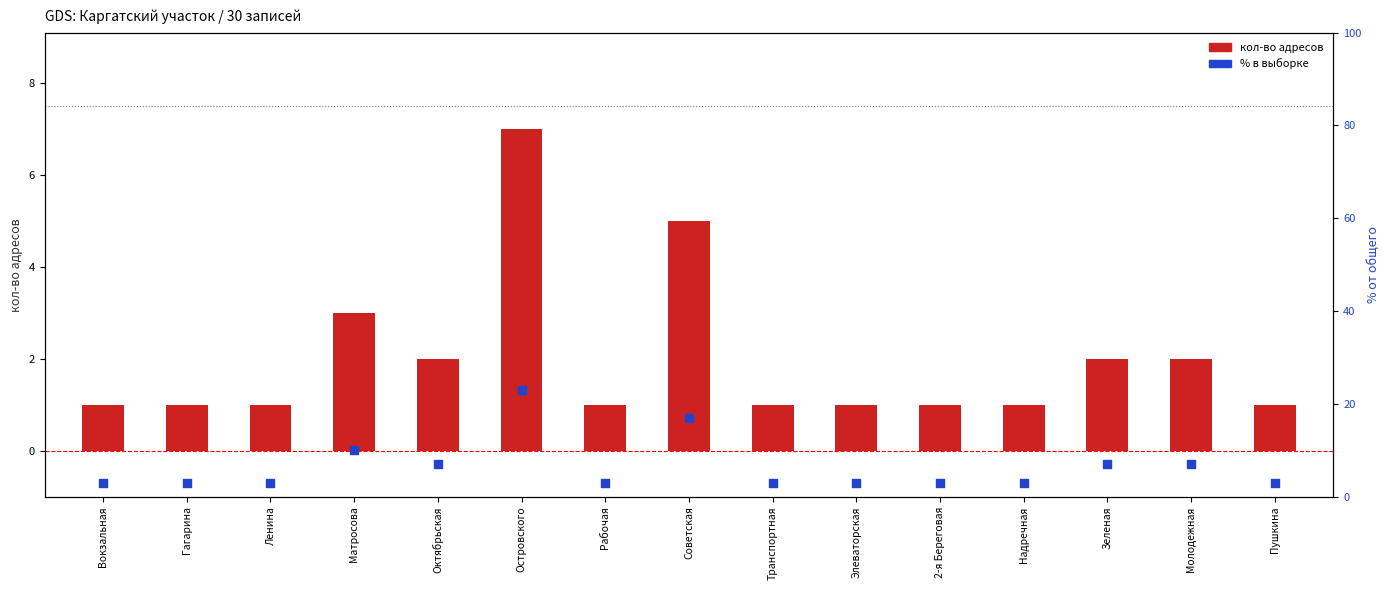

At which category is the sum across all series the highest?

Островского